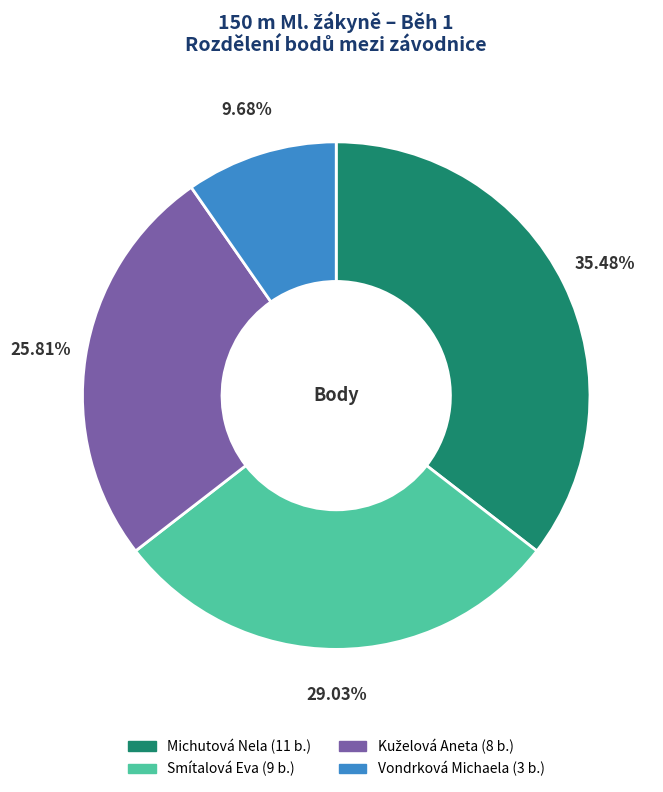

Does any single category account for the majority?

No